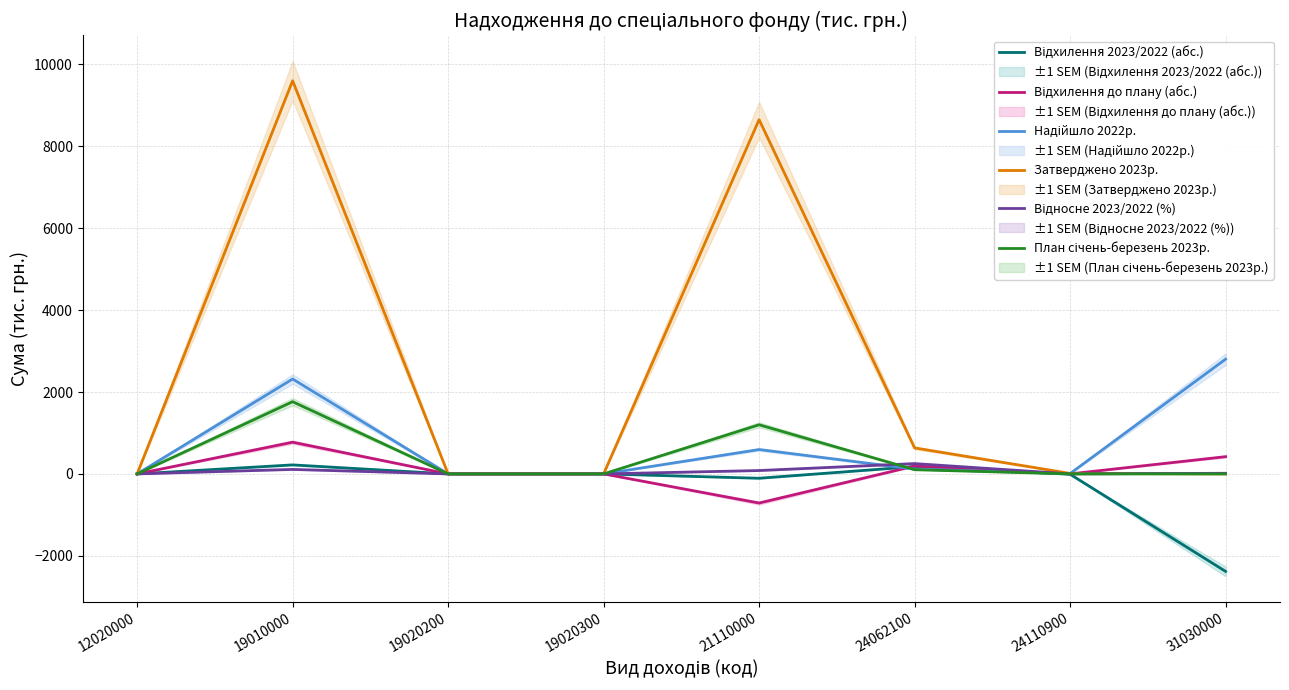

Does the chart display data point markers on the line(s)?

No